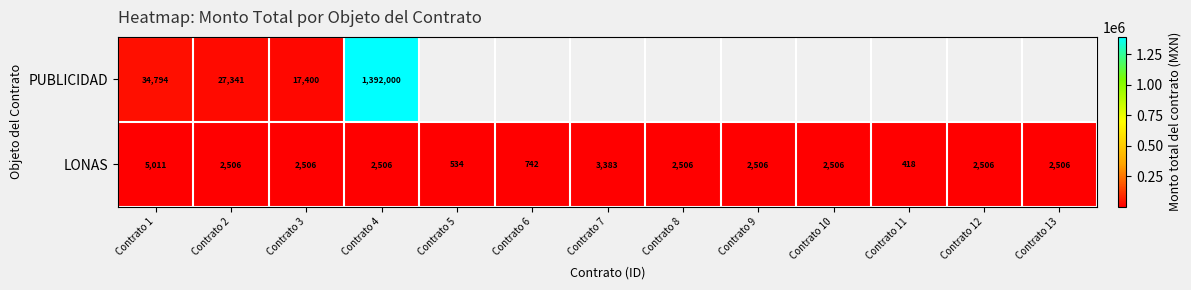

At which label does LONAS reach its minimum?

Contrato 11